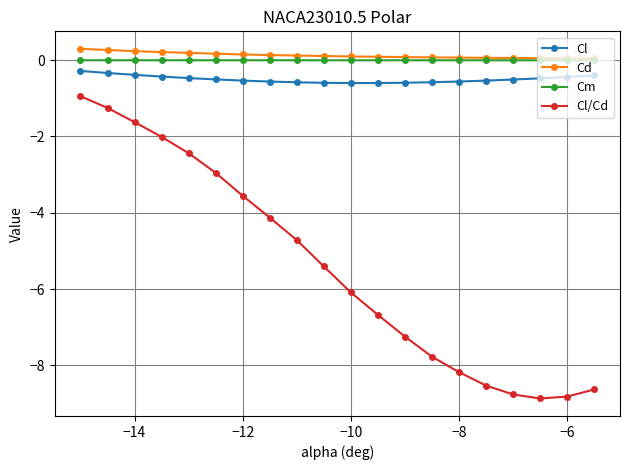

True or false: Cl and Cm cross at least once.

False